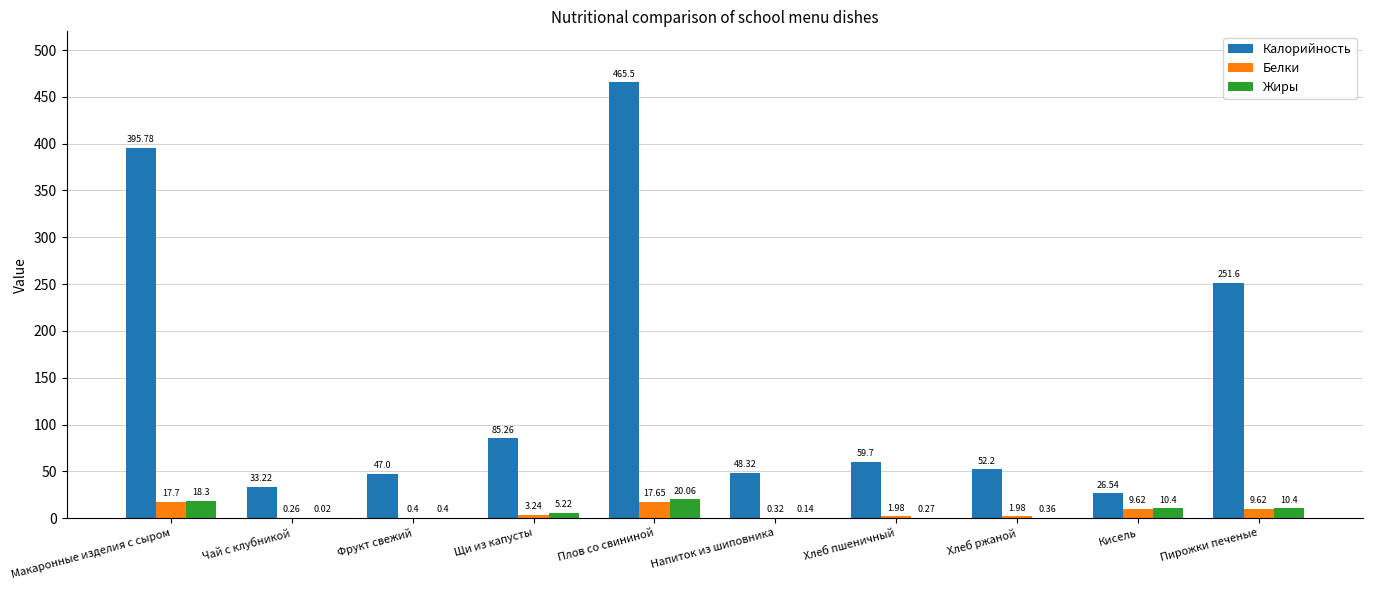

Between Хлеб пшеничный and Кисель, which series saw the biggest shift?

Калорийность